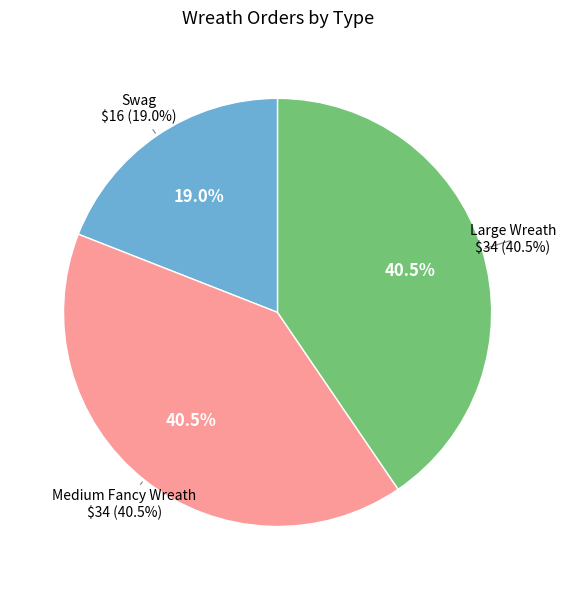

To the nearest percent, what is the difference between the Swag and Large Wreath slice percentages?

21%